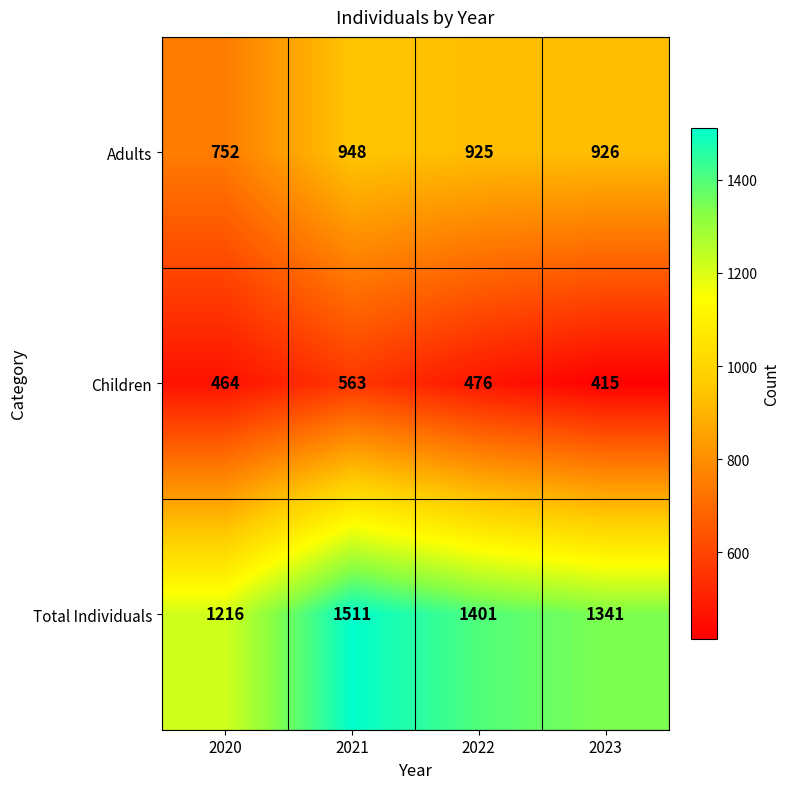

Which series has the widest spread of values?

Total Individuals